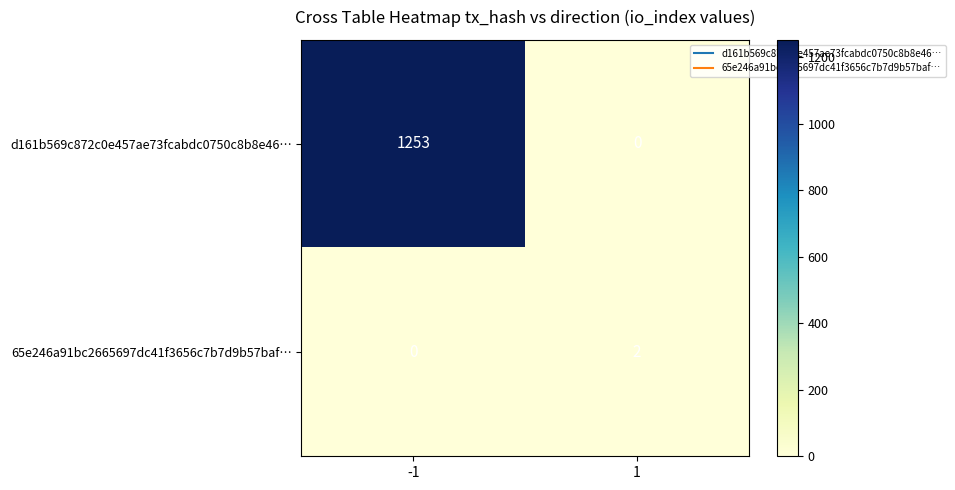

Is it true that 65e246a91bc2665697dc41f3656c7b7d9b57baf… equals 3 at 1?

False